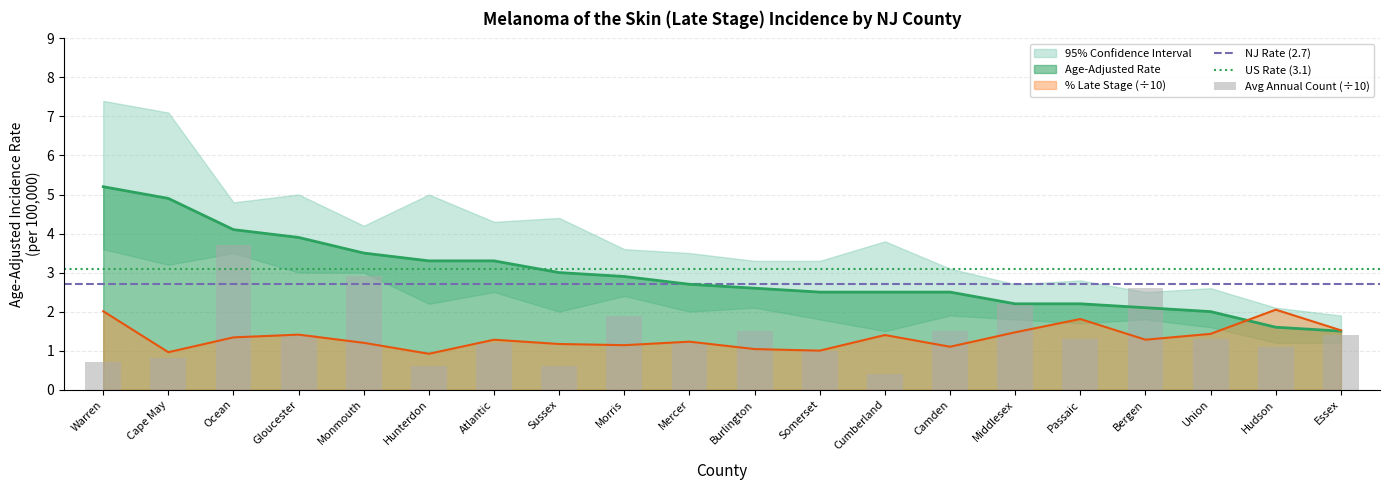

What is the sum of all Avg Annual Count values?

29.3